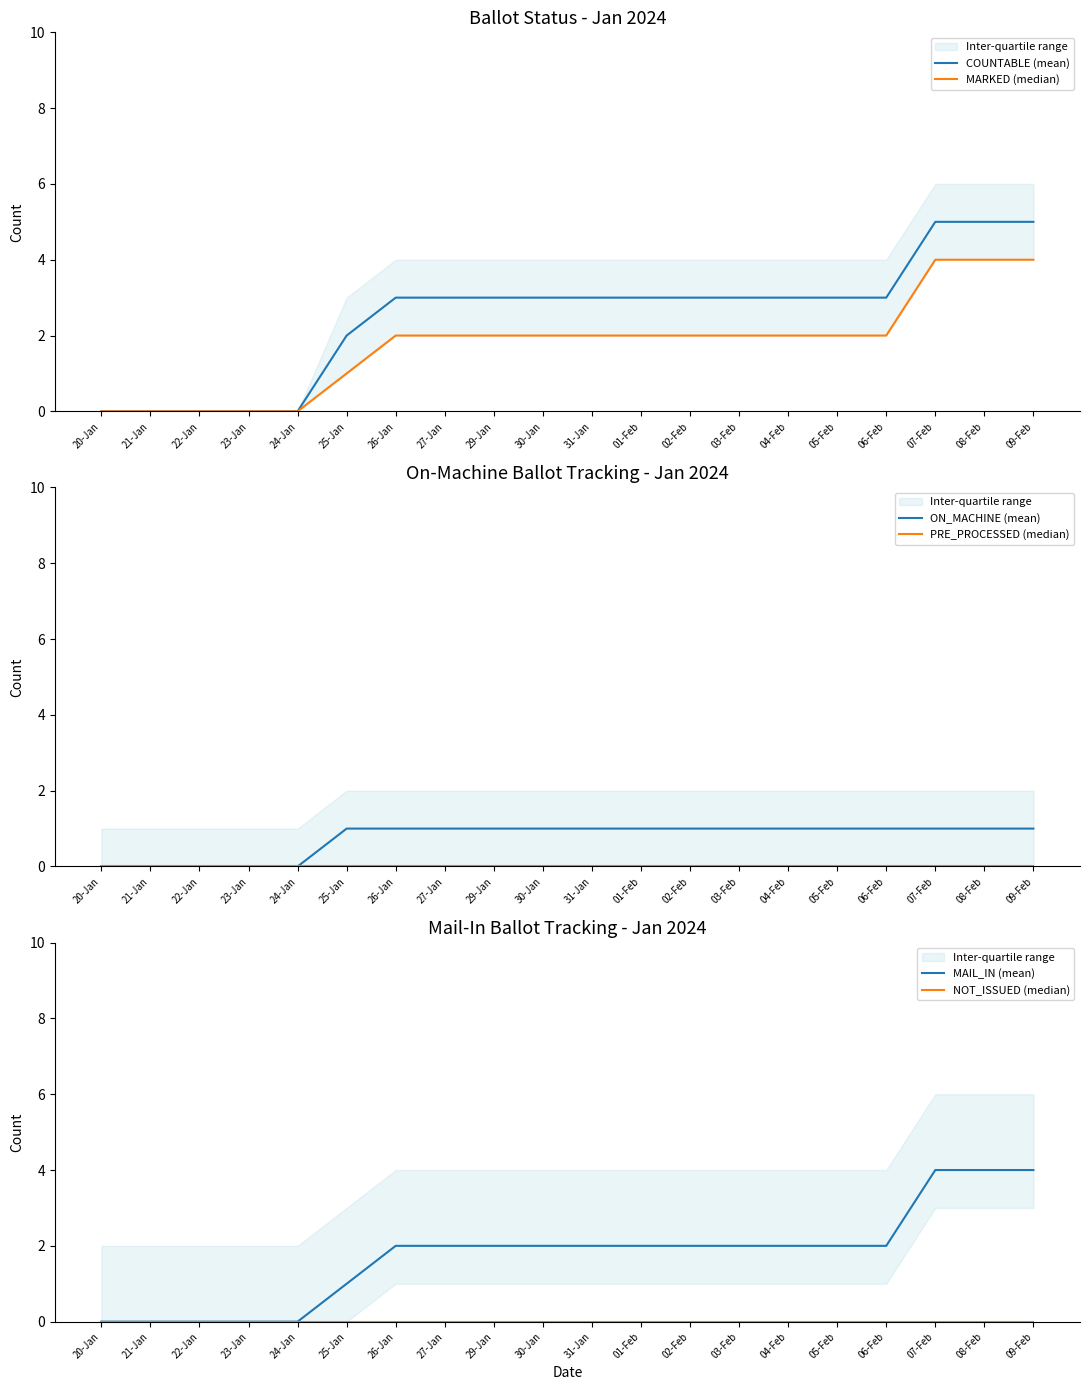

List the series in order of their peak value, highest first.

COUNTABLE (mean), MARKED (median), MAIL_IN (mean), ON_MACHINE (mean), PRE_PROCESSED (median), NOT_ISSUED (median)